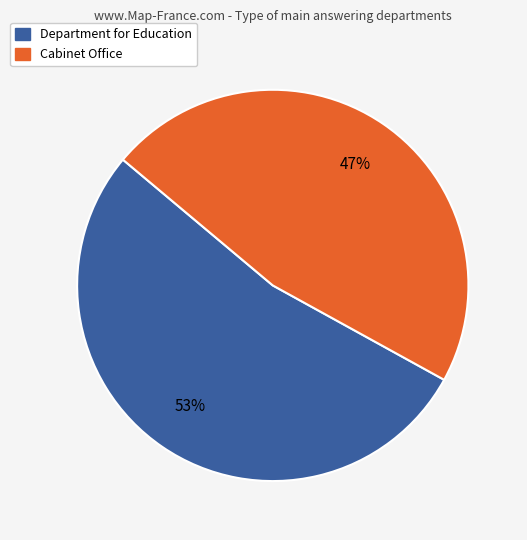

What percentage is the Department for Education slice, to the nearest percent?

53%